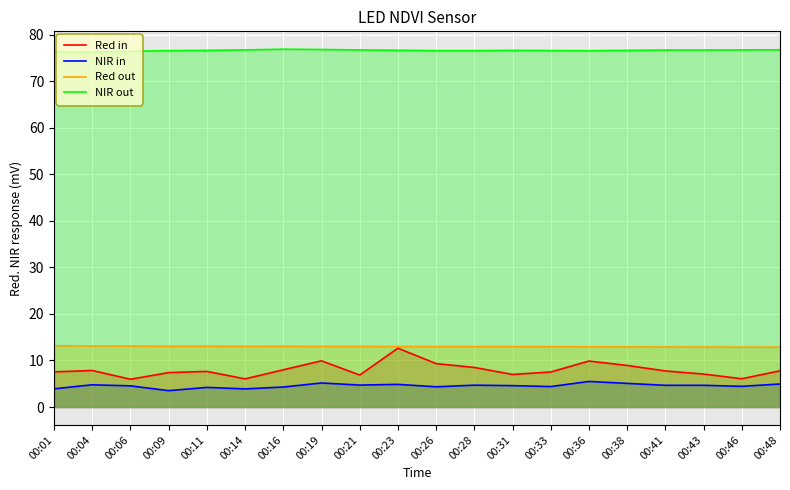

True or false: Red out and NIR out intersect in this chart.

False